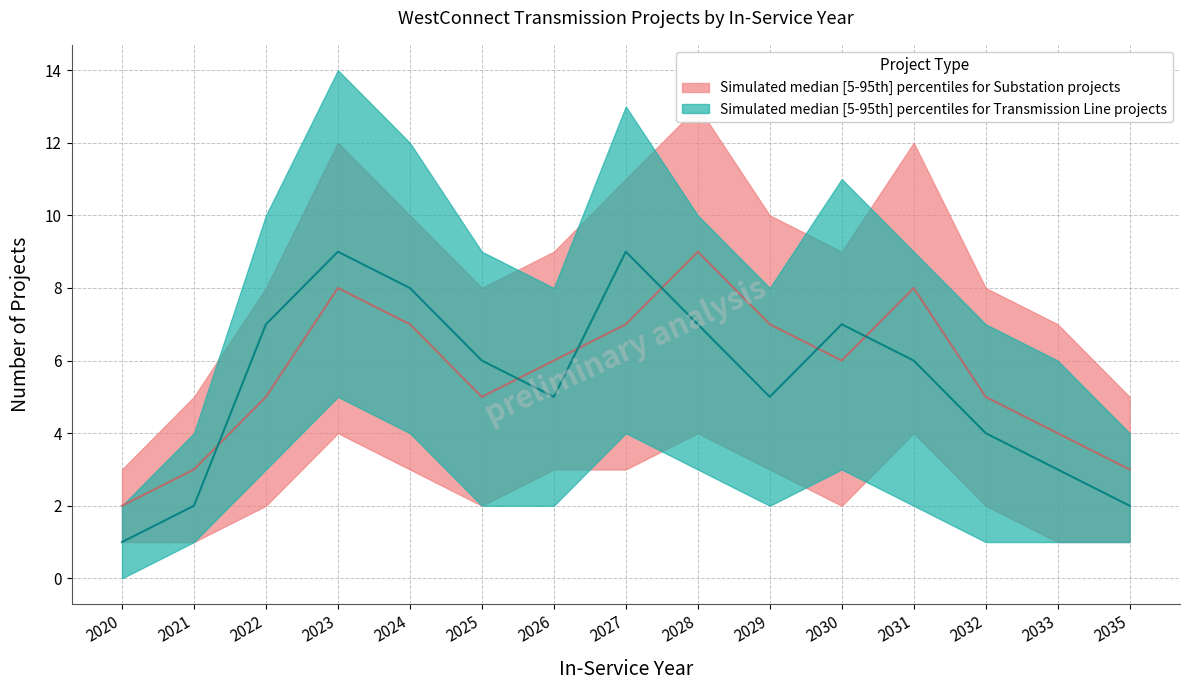

At which category does TransmissionLine_median reach its first local peak?

2023